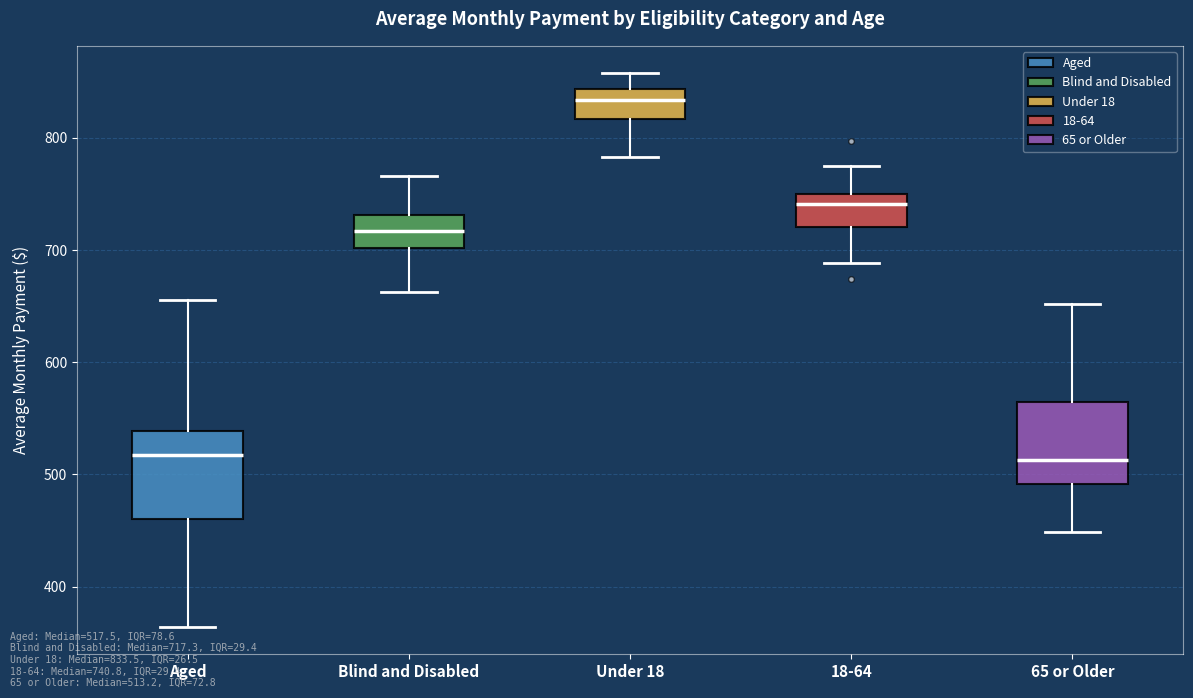

Reading left to right, read every box against the y-axis: the position of its median line, the range the box covers, and the ends of its whiskers. The values are not printed on the chart, so give them approximately, as read against the axis.

Aged: median 520, box 460 to 540, whiskers 360 to 660
Blind and Disabled: median 720, box 700 to 730, whiskers 660 to 770
Under 18: median 830, box 820 to 840, whiskers 780 to 860
18-64: median 740, box 720 to 750, whiskers 690 to 770
65 or Older: median 510, box 490 to 560, whiskers 450 to 650